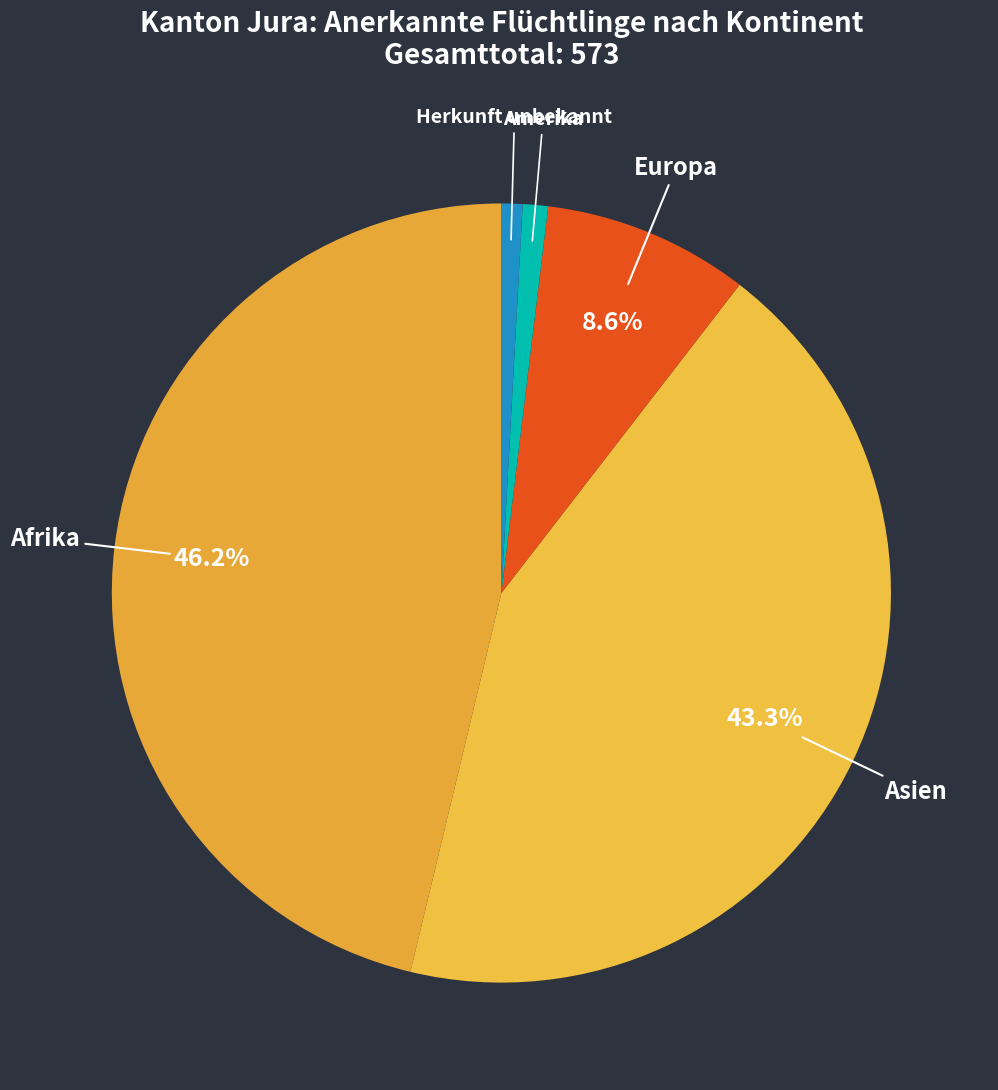

What percentage is the Europa slice, to the nearest percent?

9%